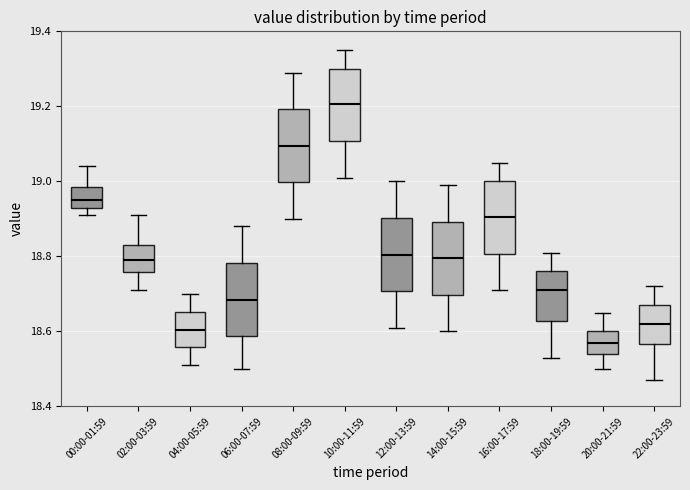

Reading left to right, read every box against the y-axis: the position of its median line, the range the box covers, and the ends of its whiskers. The values are not printed on the chart, so give them approximately, as read against the axis.

00:00-01:59: median 18.96, box 18.94 to 18.98, whiskers 18.92 to 19.04
02:00-03:59: median 18.80, box 18.76 to 18.84, whiskers 18.72 to 18.92
04:00-05:59: median 18.60, box 18.56 to 18.66, whiskers 18.52 to 18.70
06:00-07:59: median 18.68, box 18.58 to 18.78, whiskers 18.50 to 18.88
08:00-09:59: median 19.10, box 19.00 to 19.20, whiskers 18.90 to 19.30
10:00-11:59: median 19.20, box 19.10 to 19.30, whiskers 19.02 to 19.36
12:00-13:59: median 18.80, box 18.70 to 18.90, whiskers 18.62 to 19.00
14:00-15:59: median 18.80, box 18.70 to 18.90, whiskers 18.60 to 19.00
16:00-17:59: median 18.90, box 18.80 to 19.00, whiskers 18.72 to 19.06
18:00-19:59: median 18.72, box 18.62 to 18.76, whiskers 18.54 to 18.82
20:00-21:59: median 18.58, box 18.54 to 18.60, whiskers 18.50 to 18.66
22:00-23:59: median 18.62, box 18.56 to 18.68, whiskers 18.48 to 18.72